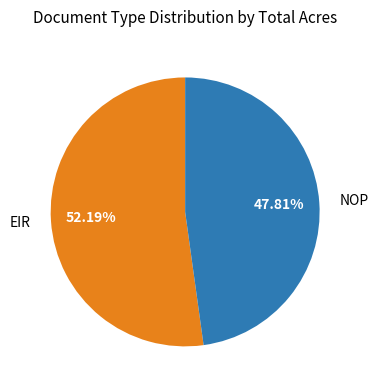

To the nearest percent, what is the combined percentage of NOP and EIR?

100%